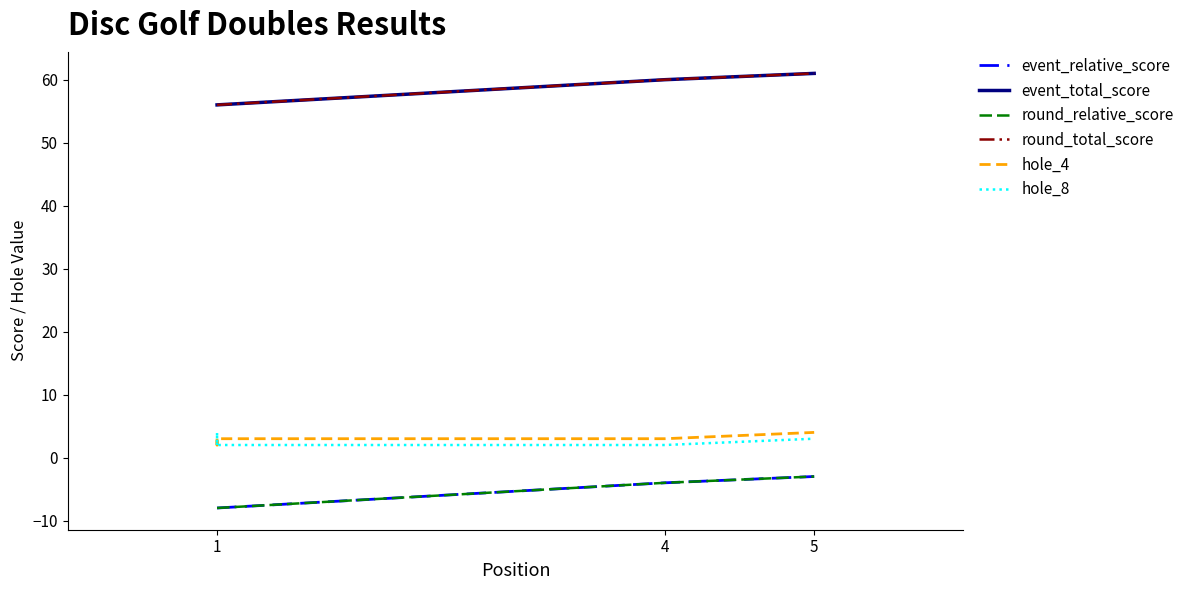

True or false: hole_4 has more than 0 interior local peaks.

False